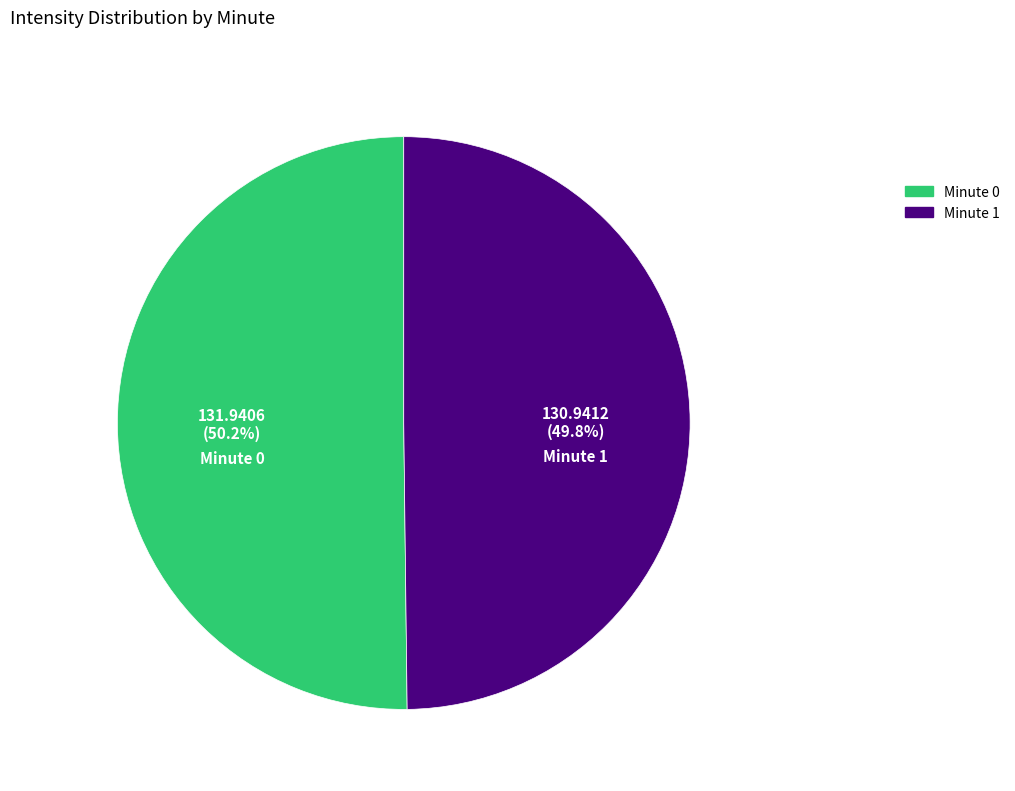

Is there any slice that represents more than half of the pie?

Yes